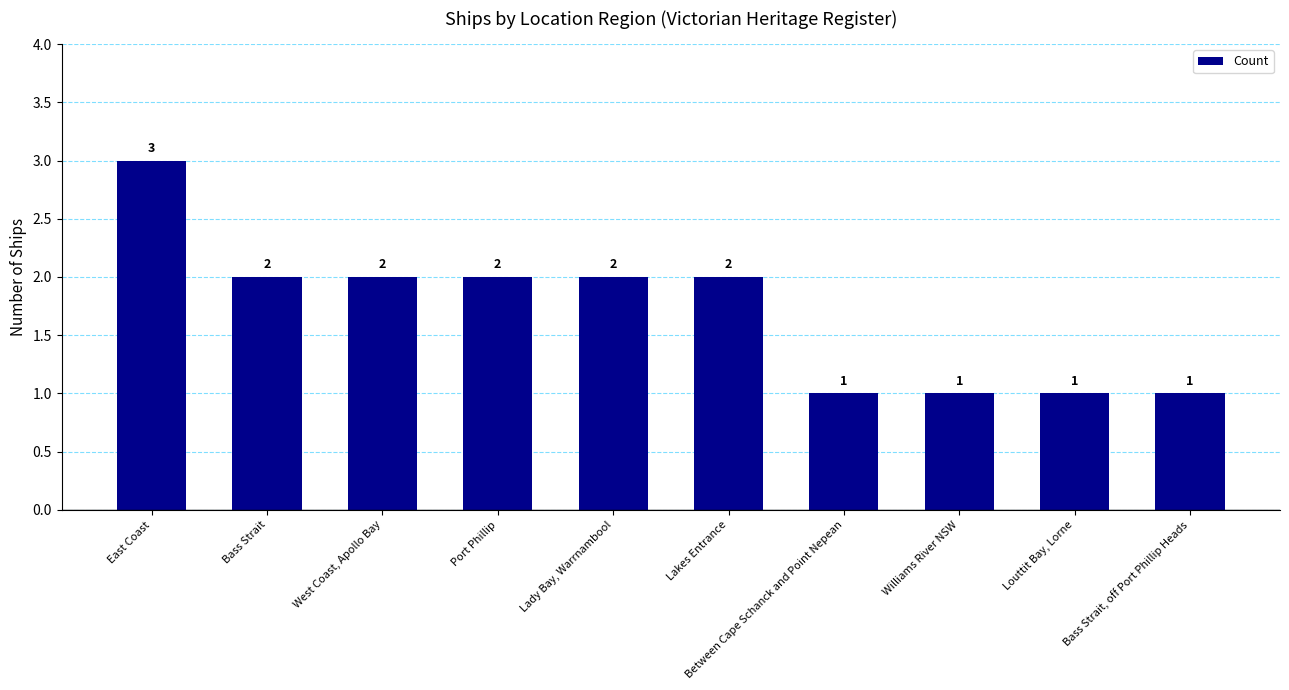

At which label does the data first exceed 2?

East Coast